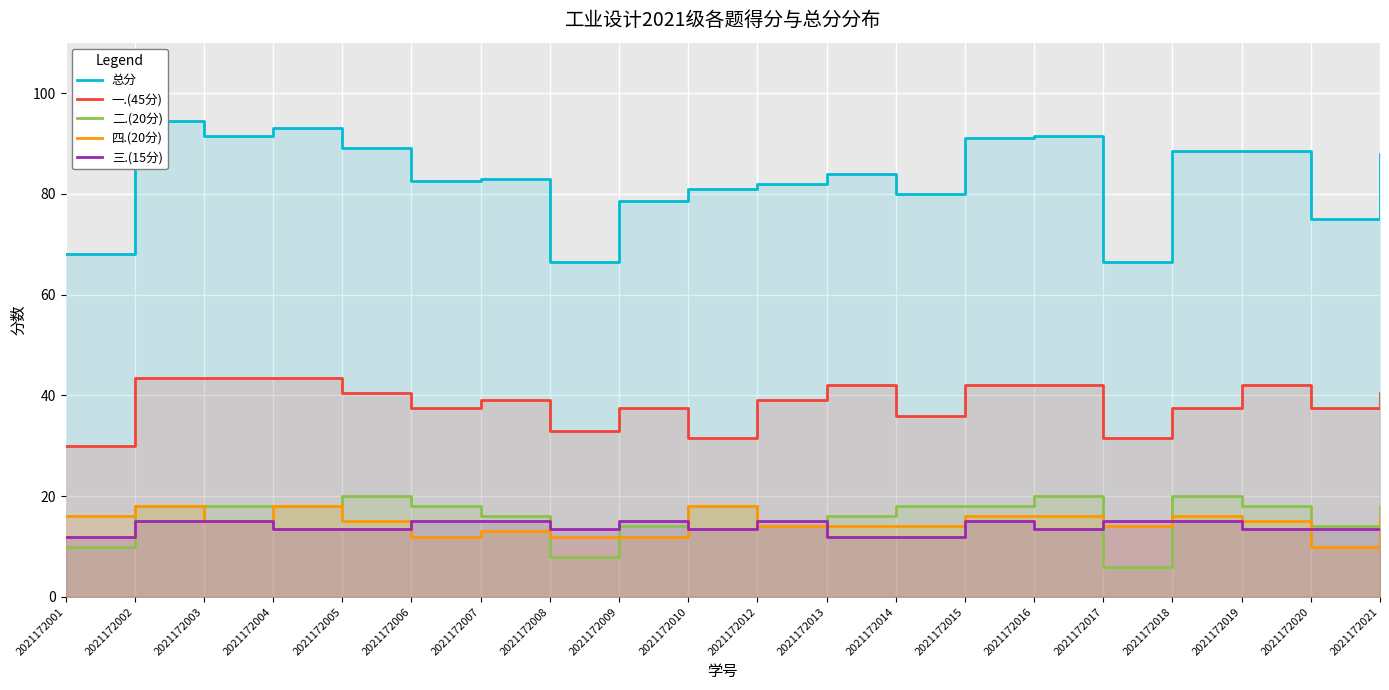

The 三.(15分) series shows 13.5 at 2021172005. True or false?

True